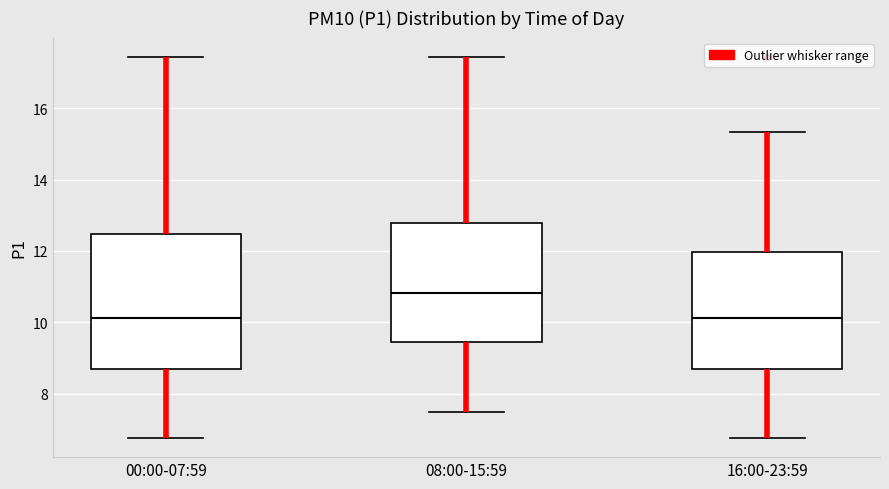

Where does the upper whisker of the box for 00:00-07:59 end on the y-axis? The values are not printed on the chart, so give them approximately, as read against the axis.

17.4